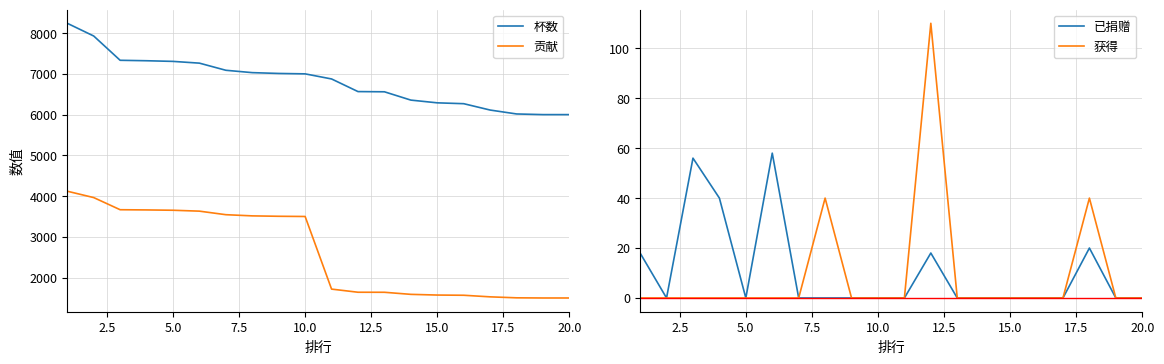

How many data points in 贡献 are less than 3500?

10